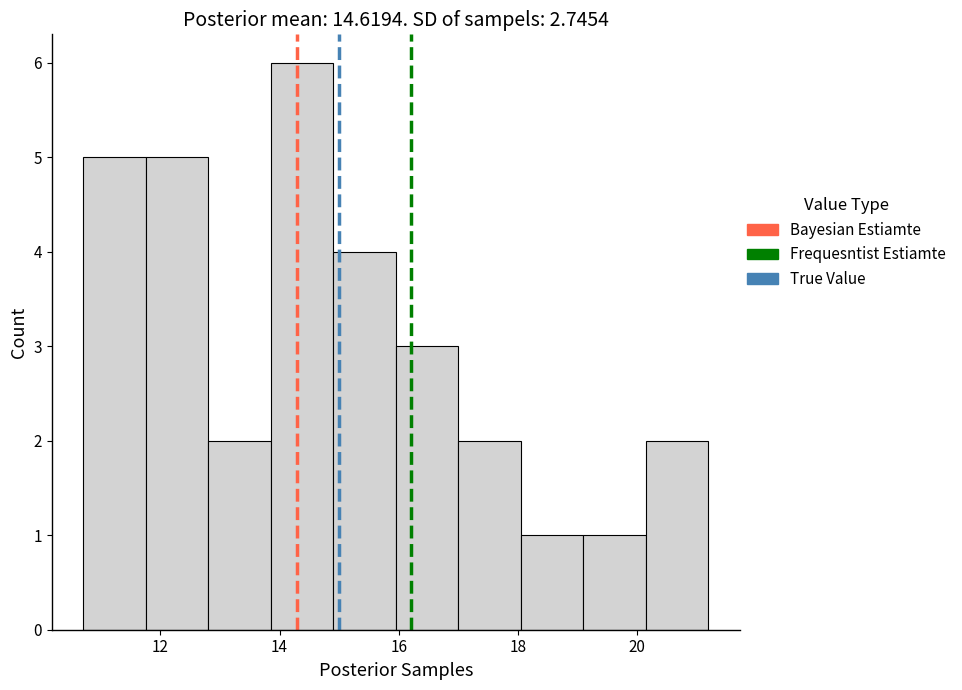

Which range on the x-axis has the tallest bar?

13.85 to 14.90